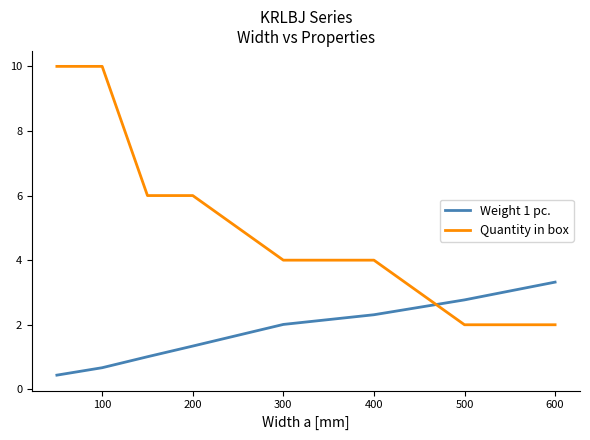

Rank the series by their maximum value, from lowest to highest.

Weight 1 pc., Quantity in box